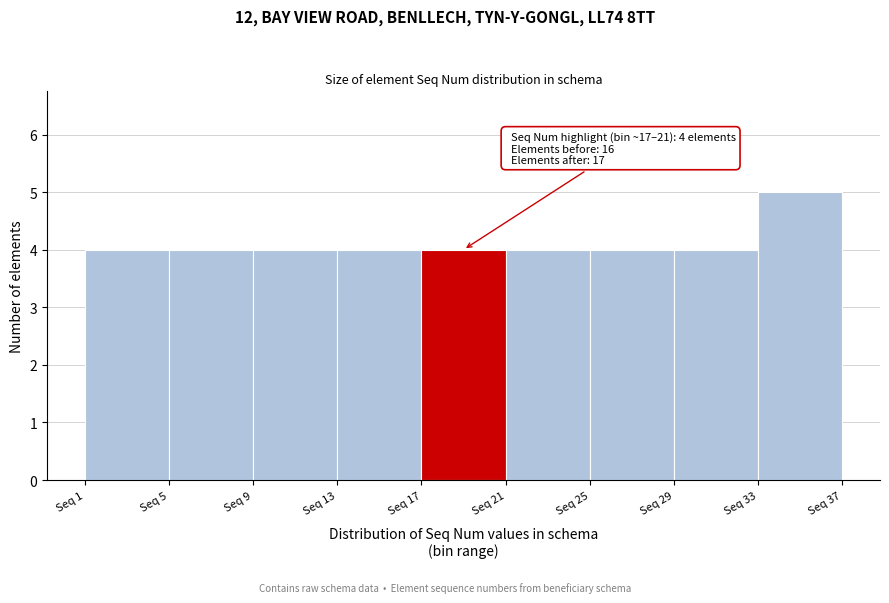

Which range on the x-axis has the tallest bar?

33 to 37